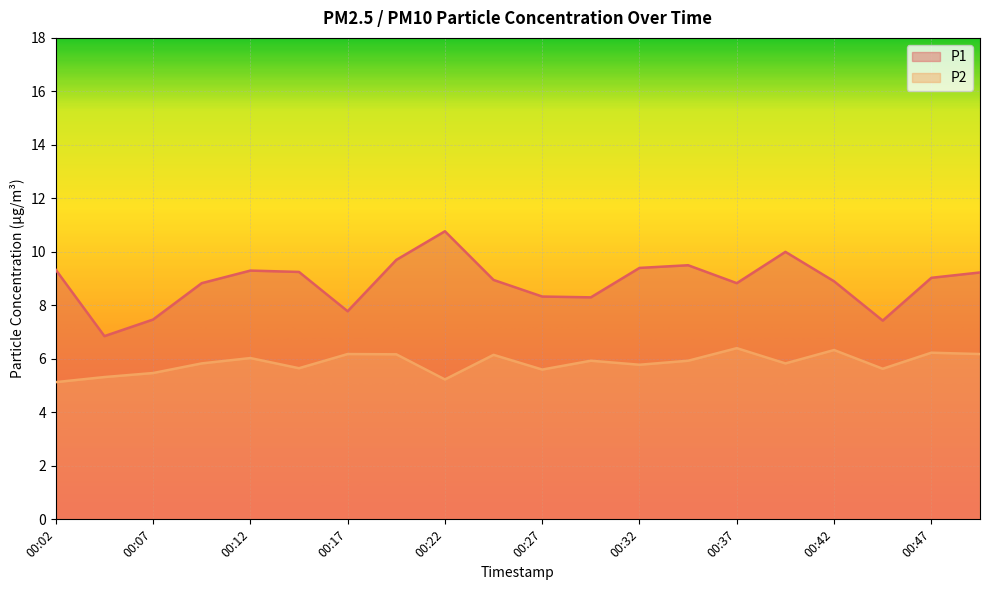

Where is the first local maximum for P2?

00:12